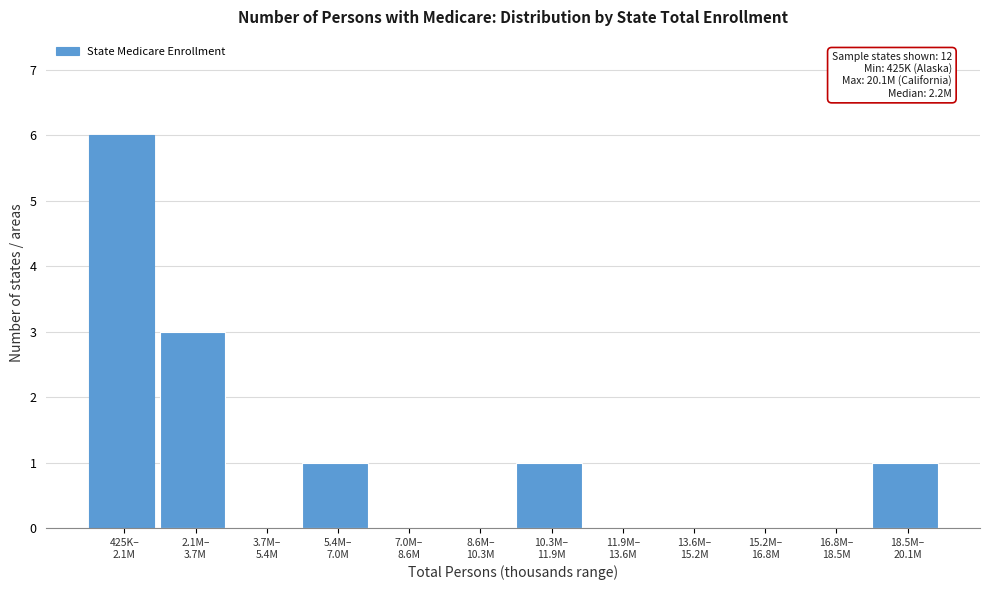

What is the greatest value displayed?

6